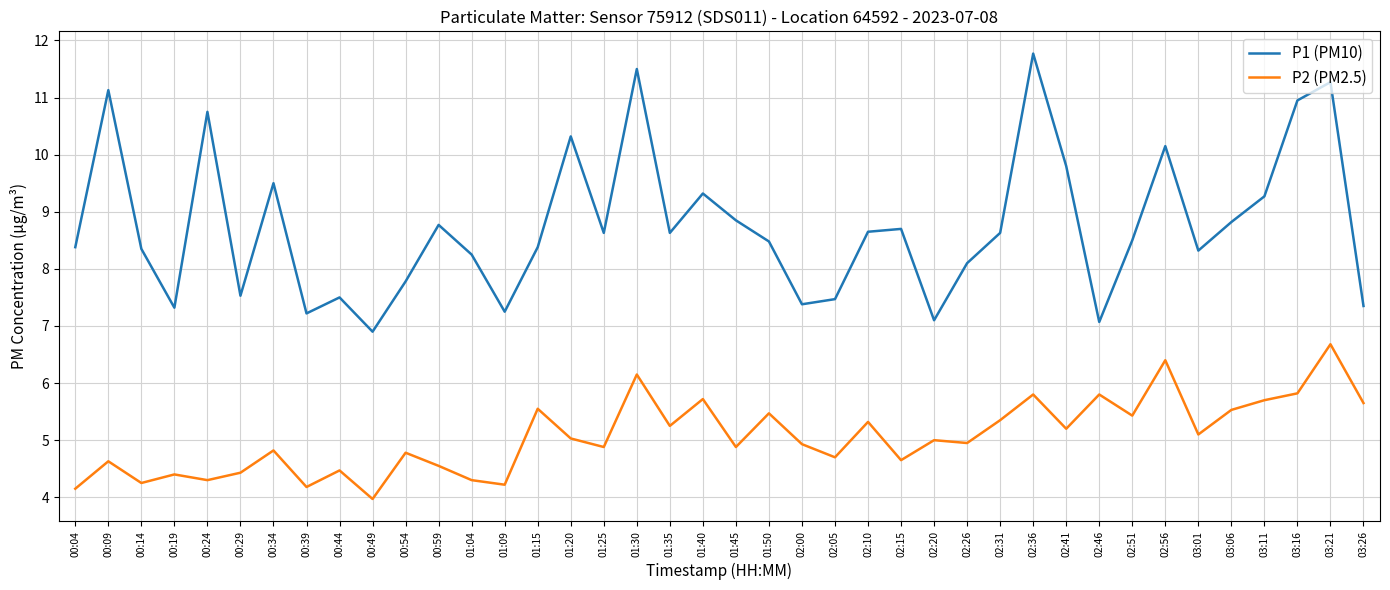

How many lines are shown in the chart?

2